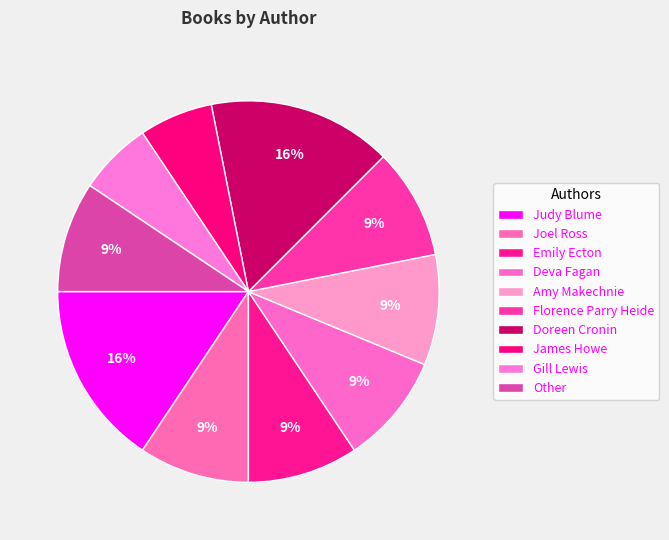

Does Deva Fagan account for over 50% of the chart?

No